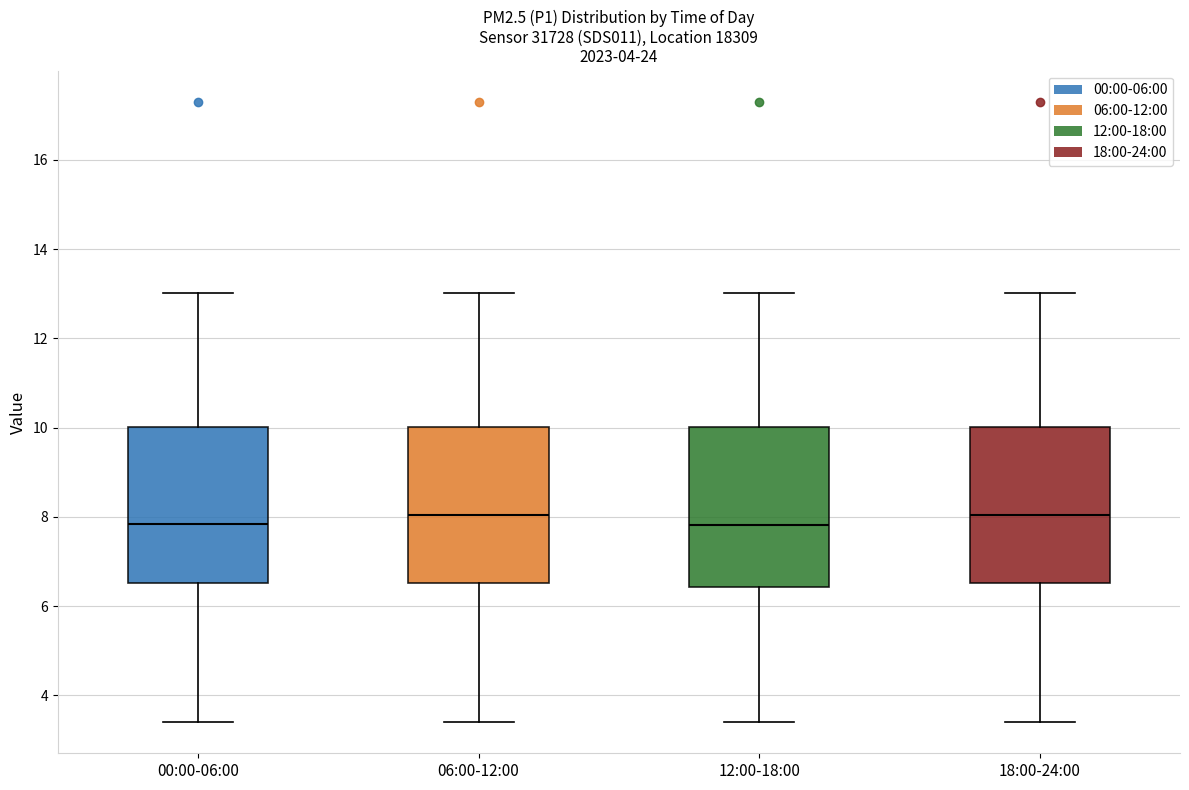

Where is the upper edge of the box for 00:00-06:00 on the y-axis? The values are not printed on the chart, so give them approximately, as read against the axis.

10.0